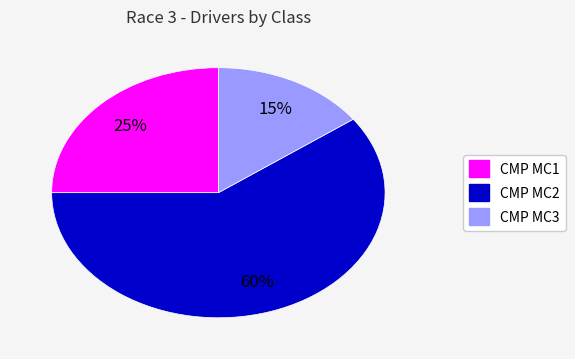

To the nearest percent, what is the difference between the largest and smallest slice percentages?

45%